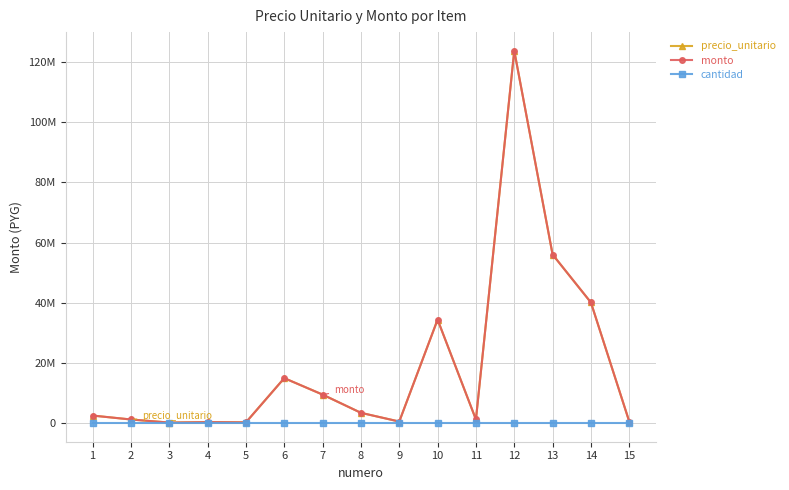

Is this an area chart (filled region under the line)?

No